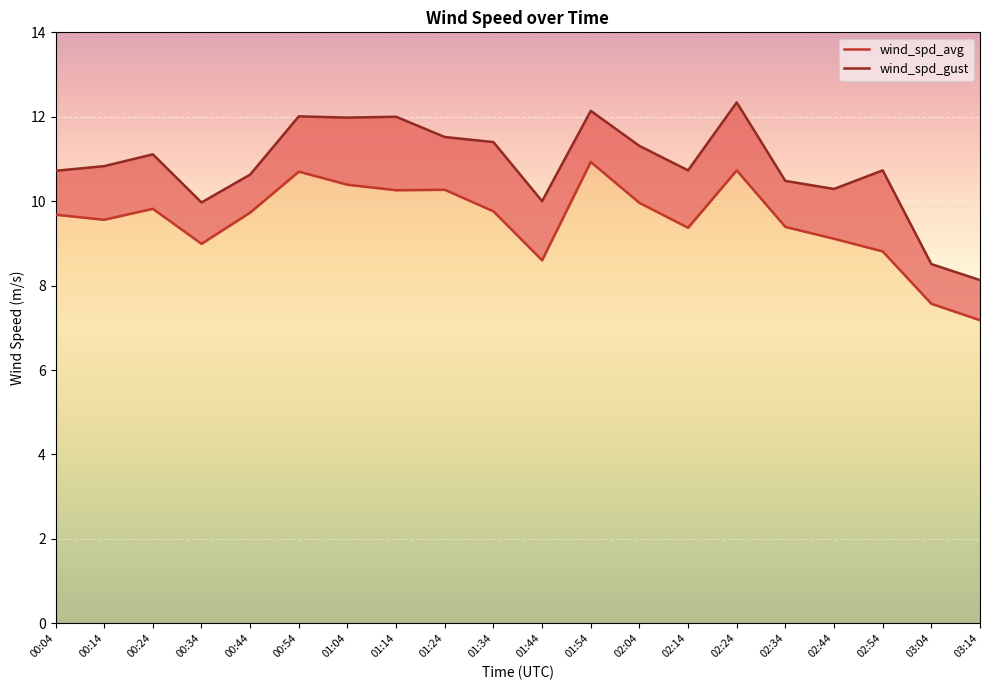

What is the value of the wind_spd_avg point at the 19th from the left?

7.6